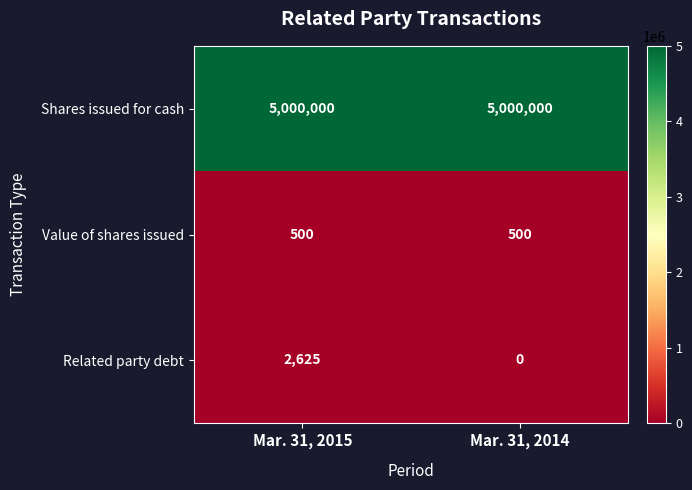

What is the sum of the Shares issued for cash values at Mar. 31, 2014 and Mar. 31, 2015?

10000000